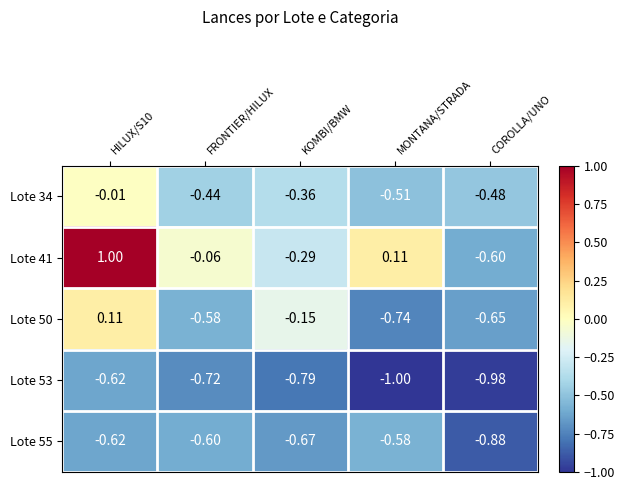

Which series has the widest spread of values?

Lote 41